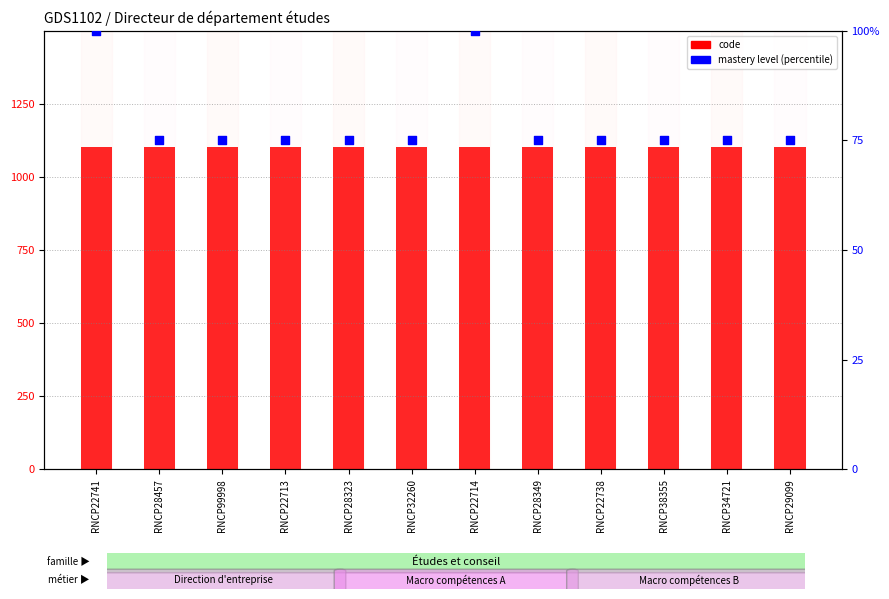

What is the total value across all series at RNCP38355?

77.2